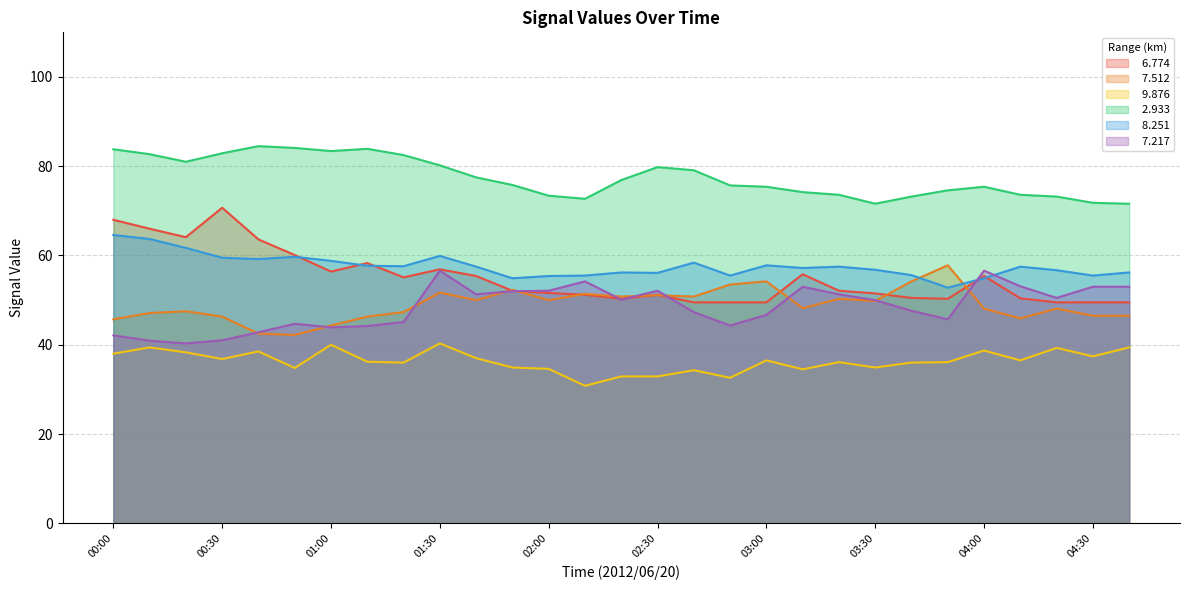

Which series has the largest total across all categories?

  2.933